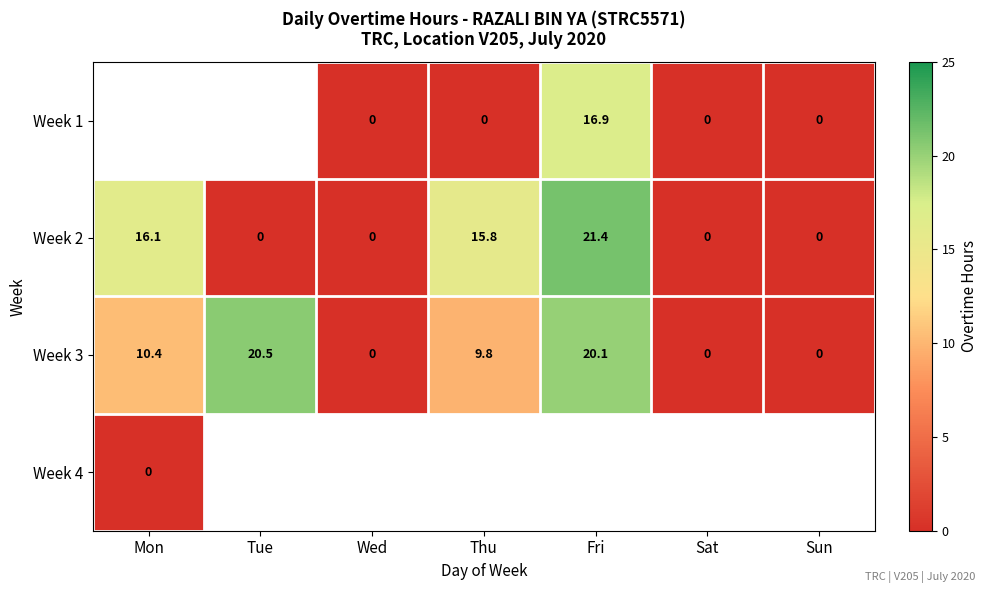

What is the difference between the maximum and minimum values in the Week 3 series?

20.5